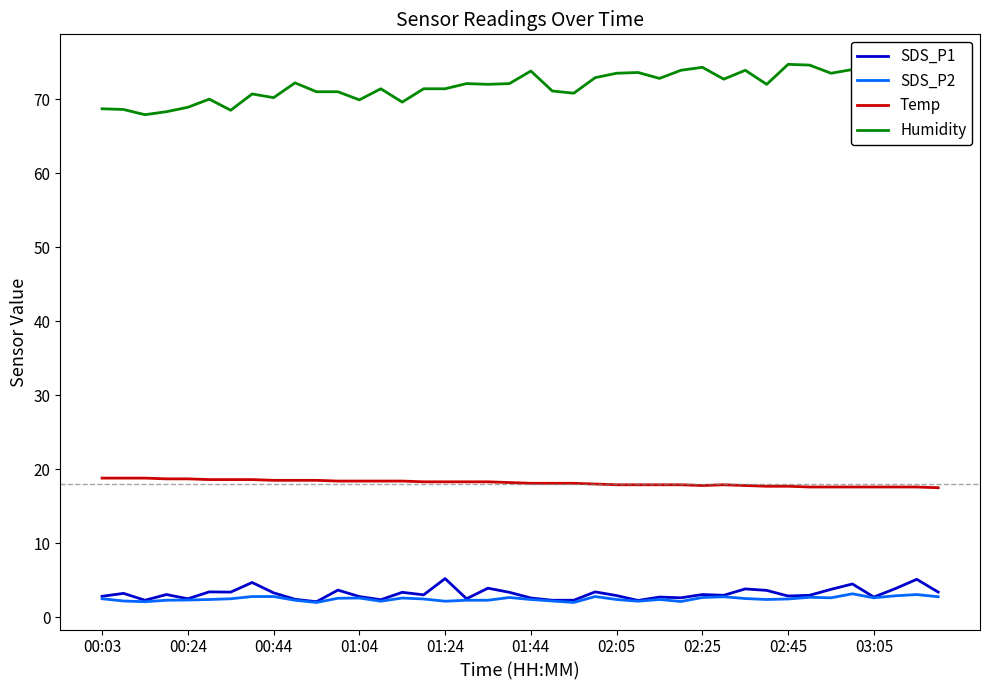

Which series has the largest total across all categories?

Humidity